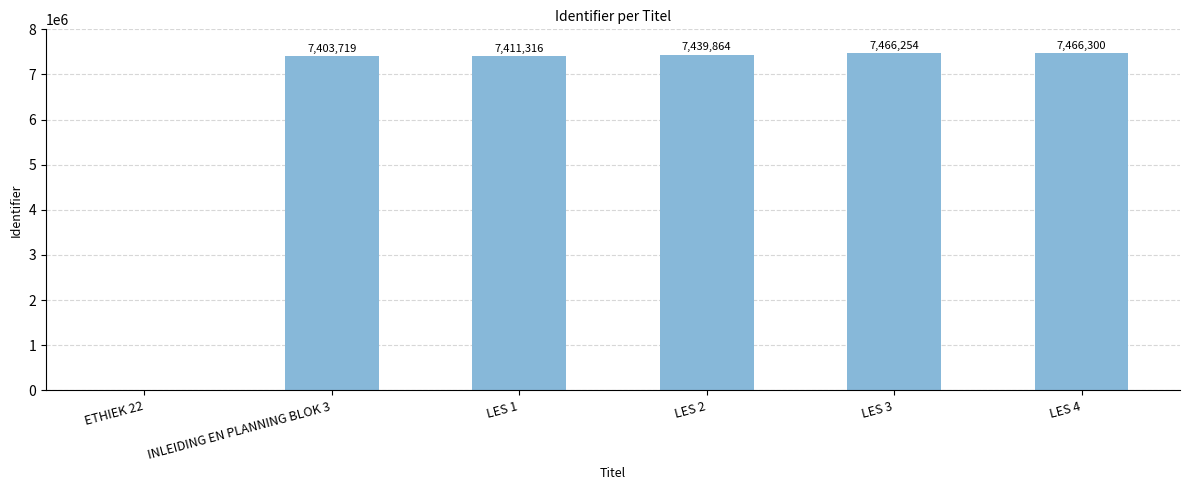

What is the ratio of the value at LES 4 to the value at INLEIDING EN PLANNING BLOK 3?

1.0